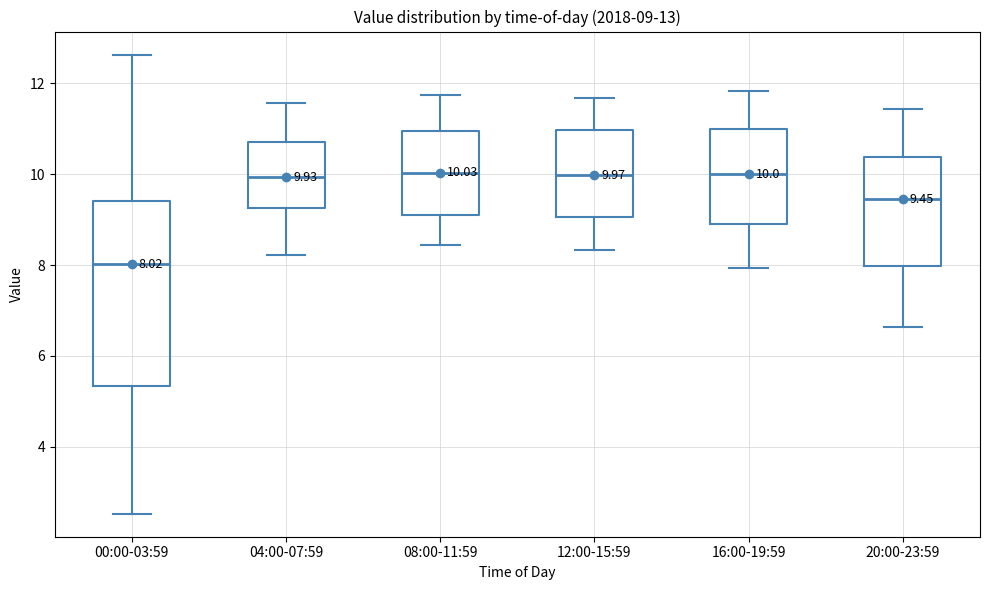

Comparing the boxes themselves (not the whiskers), which one is the tallest?

00:00-03:59